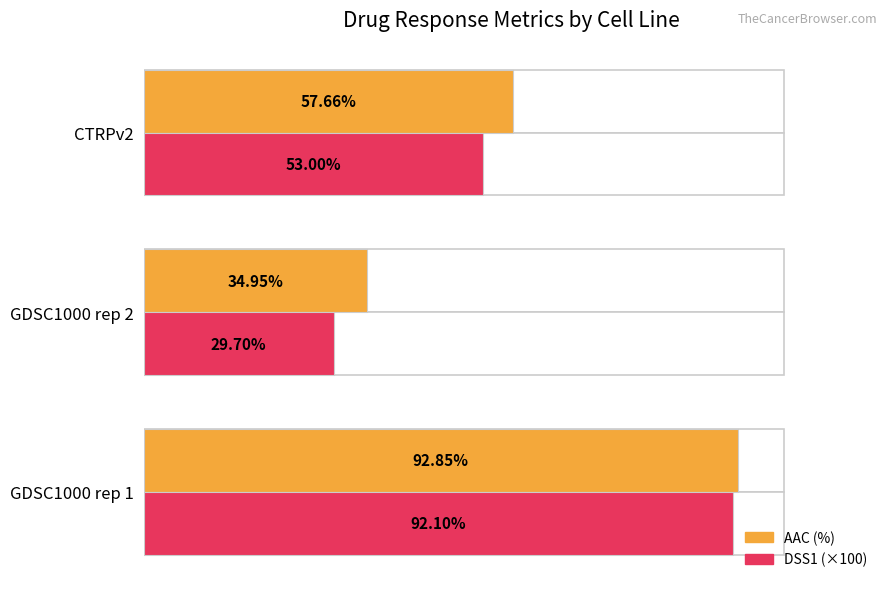

How many series are shown in this chart?

2